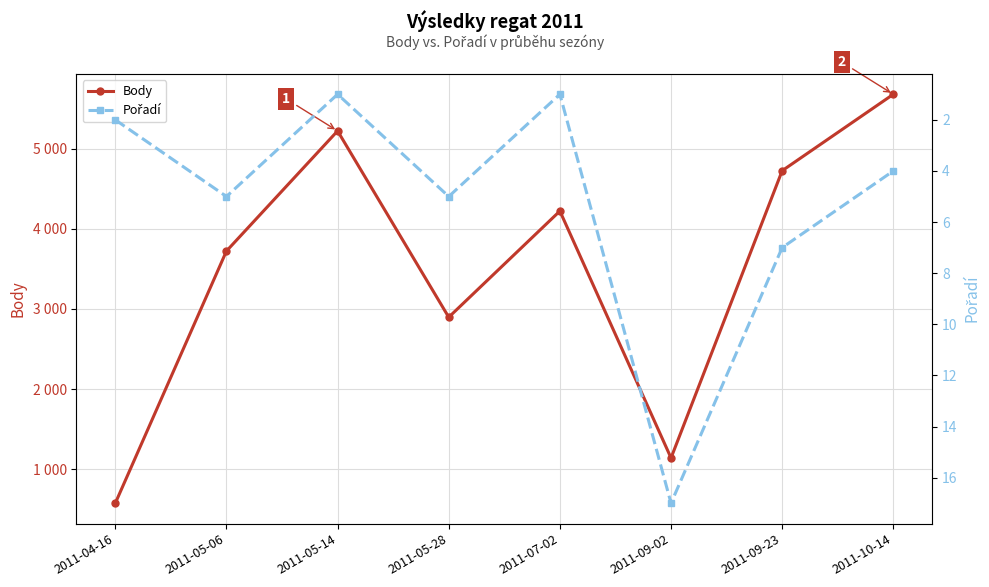

True or false: Pořadí and Body cross at least once.

False